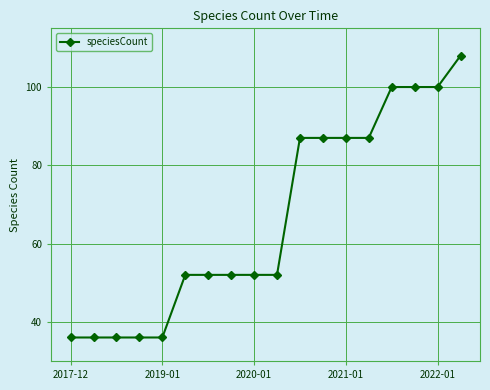

What is the smallest value displayed?

36